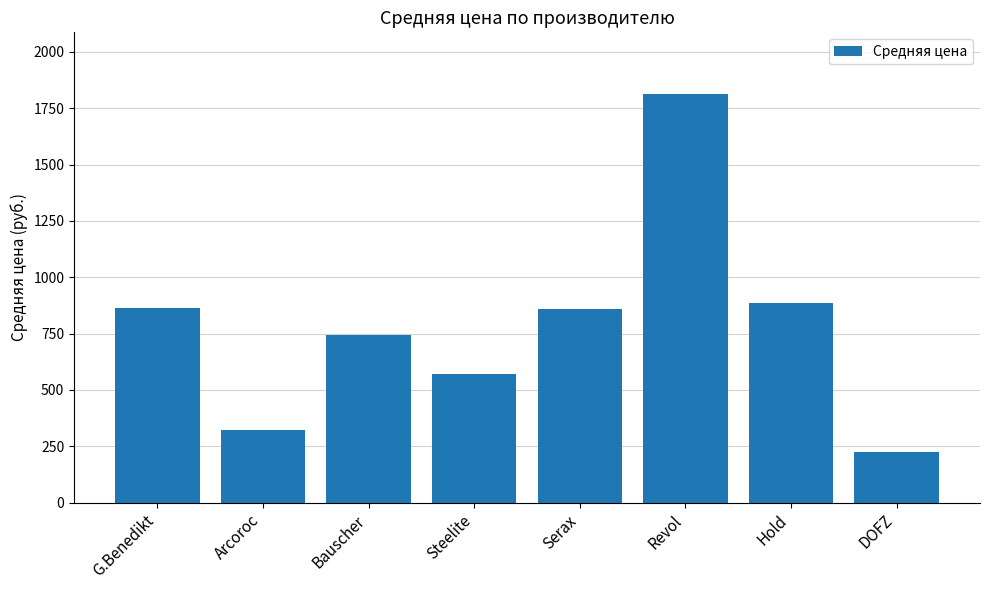

What is the ratio of the value at DOFZ to the value at G.Benedikt?

0.3